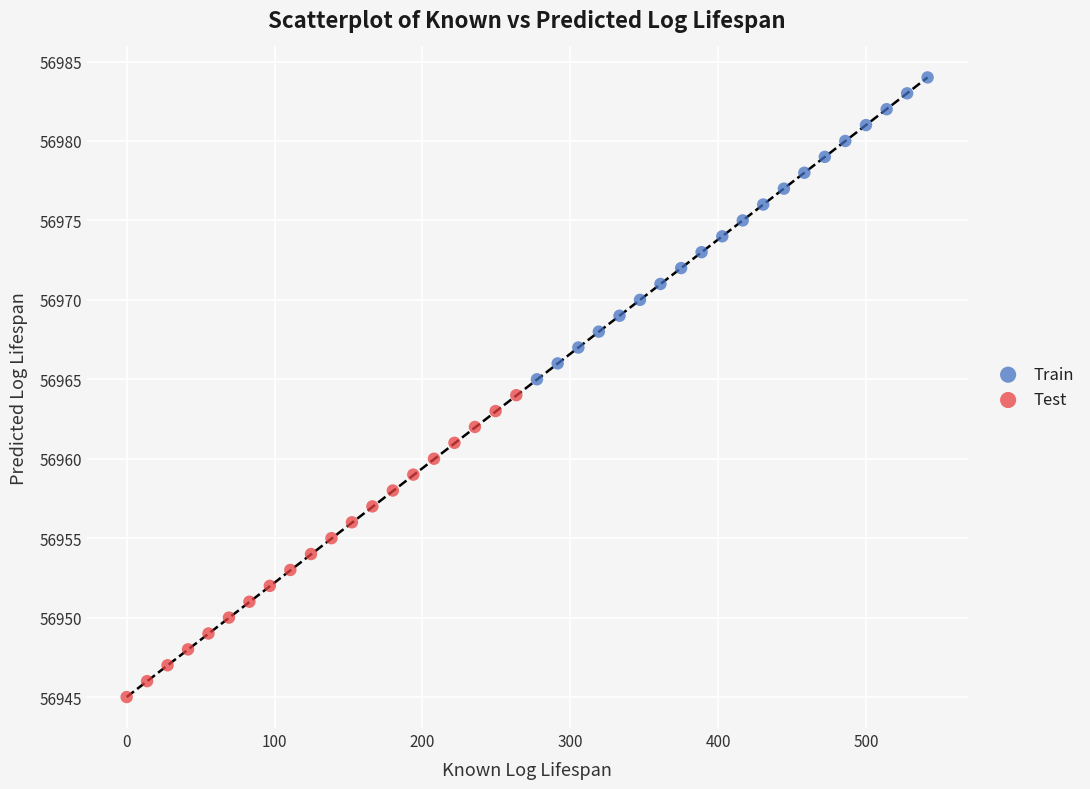

Which series contains the highest Y value?

Train